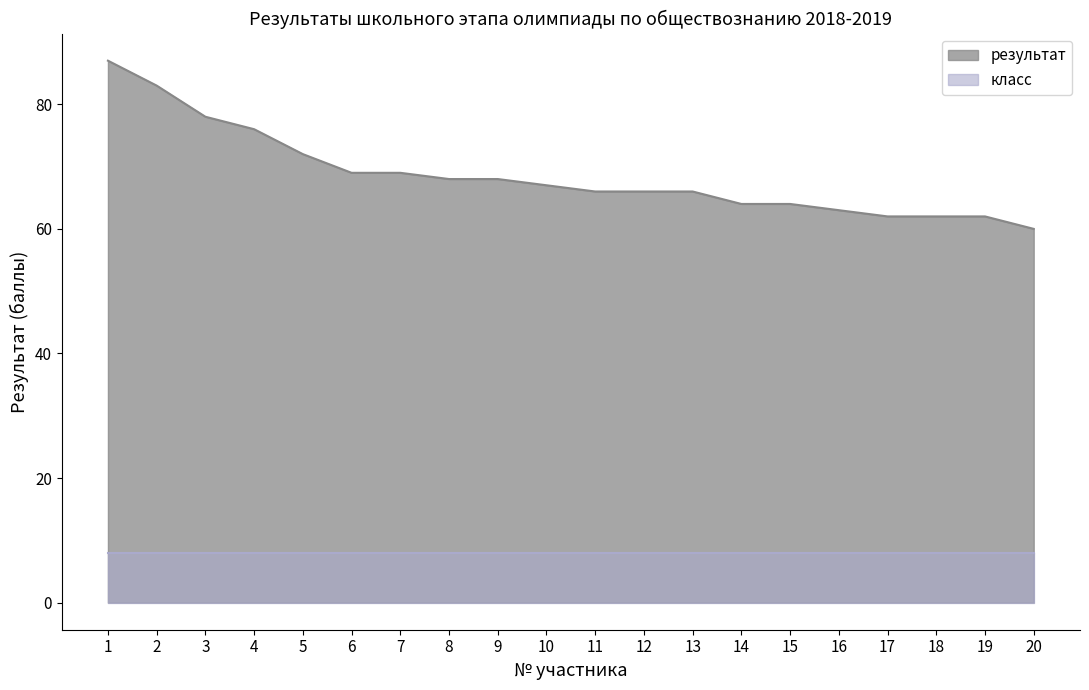

Is it true that the value at 10 is 67?

True